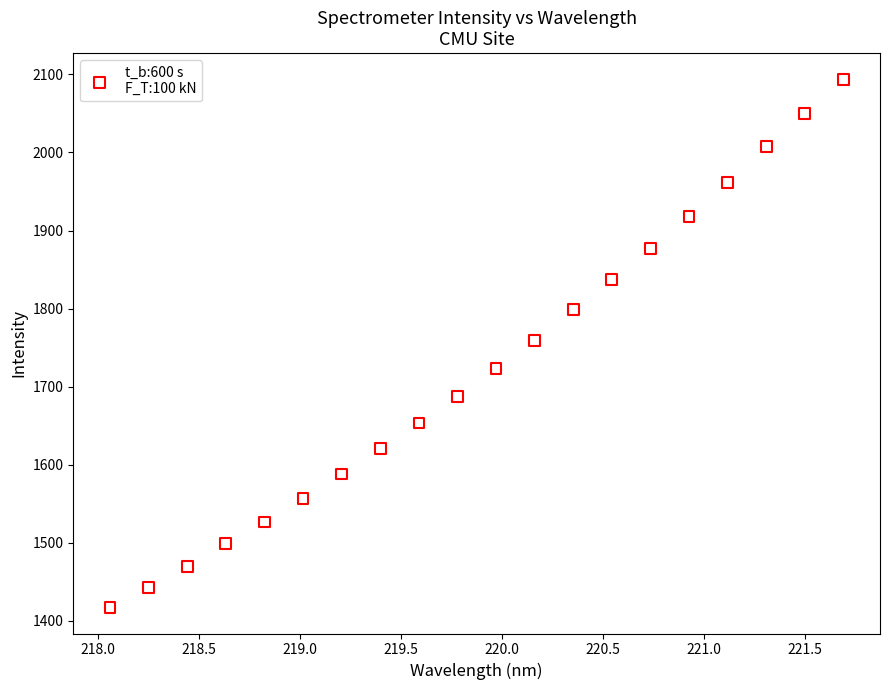

What is the range of X values (max minus min)?

3.6